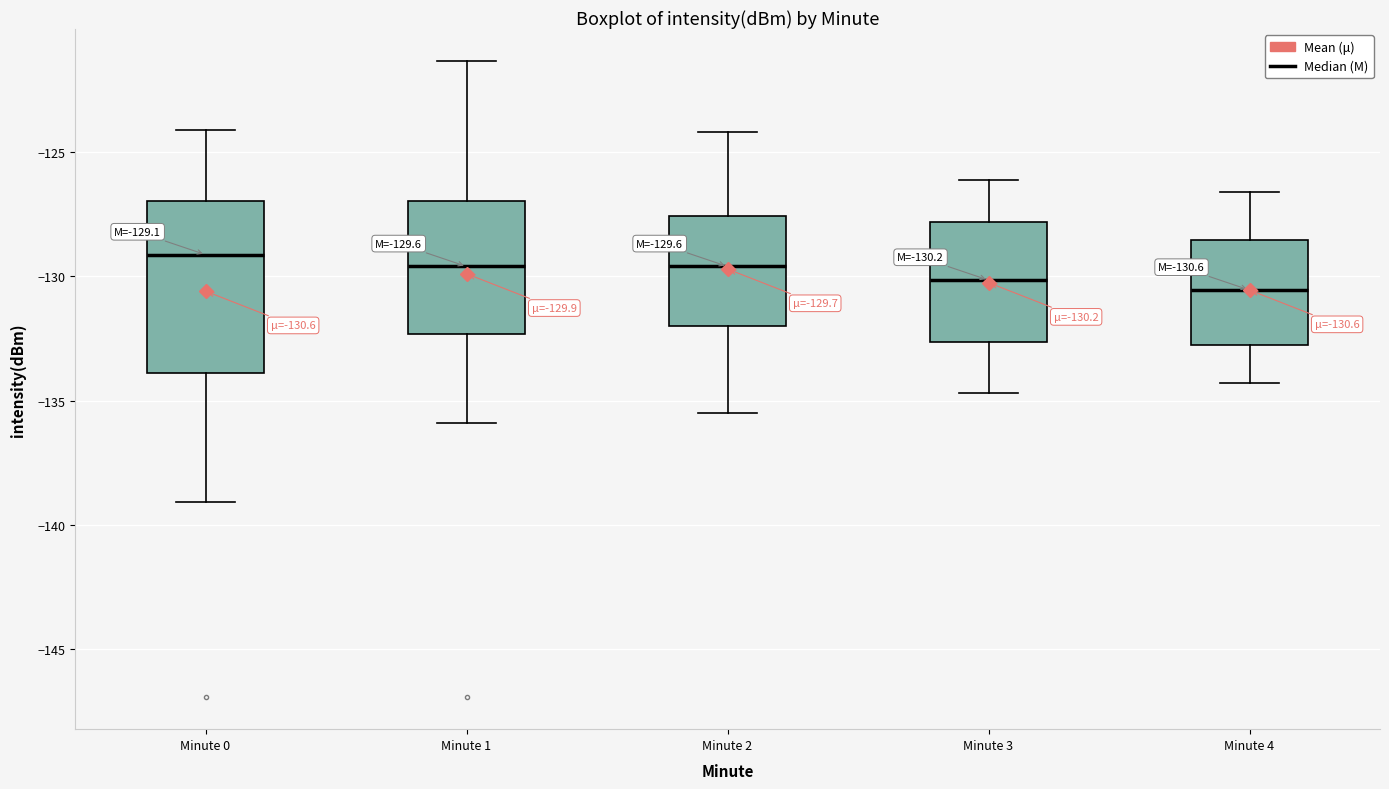

Comparing the boxes themselves (not the whiskers), which one is the tallest?

Minute 0